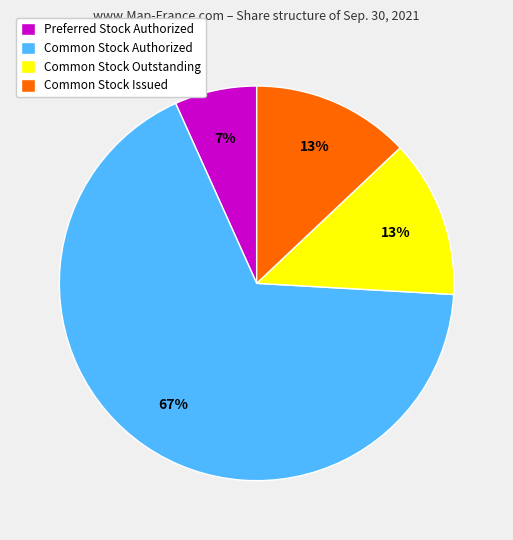

Is it true that Common Stock Outstanding is 23% of the pie?

False